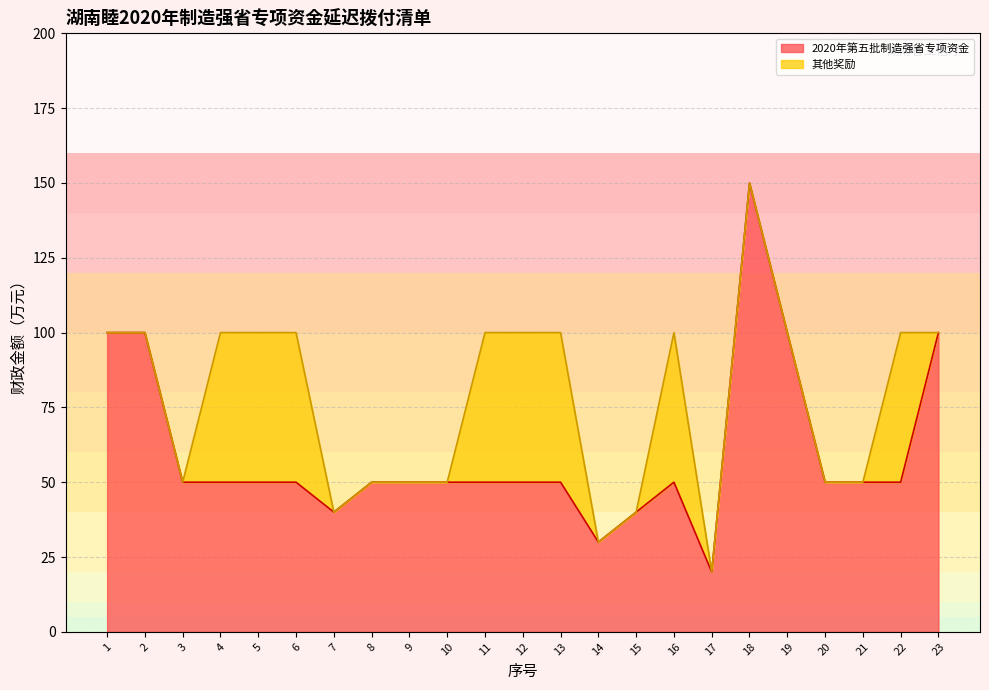

What is the smallest value displayed?

20